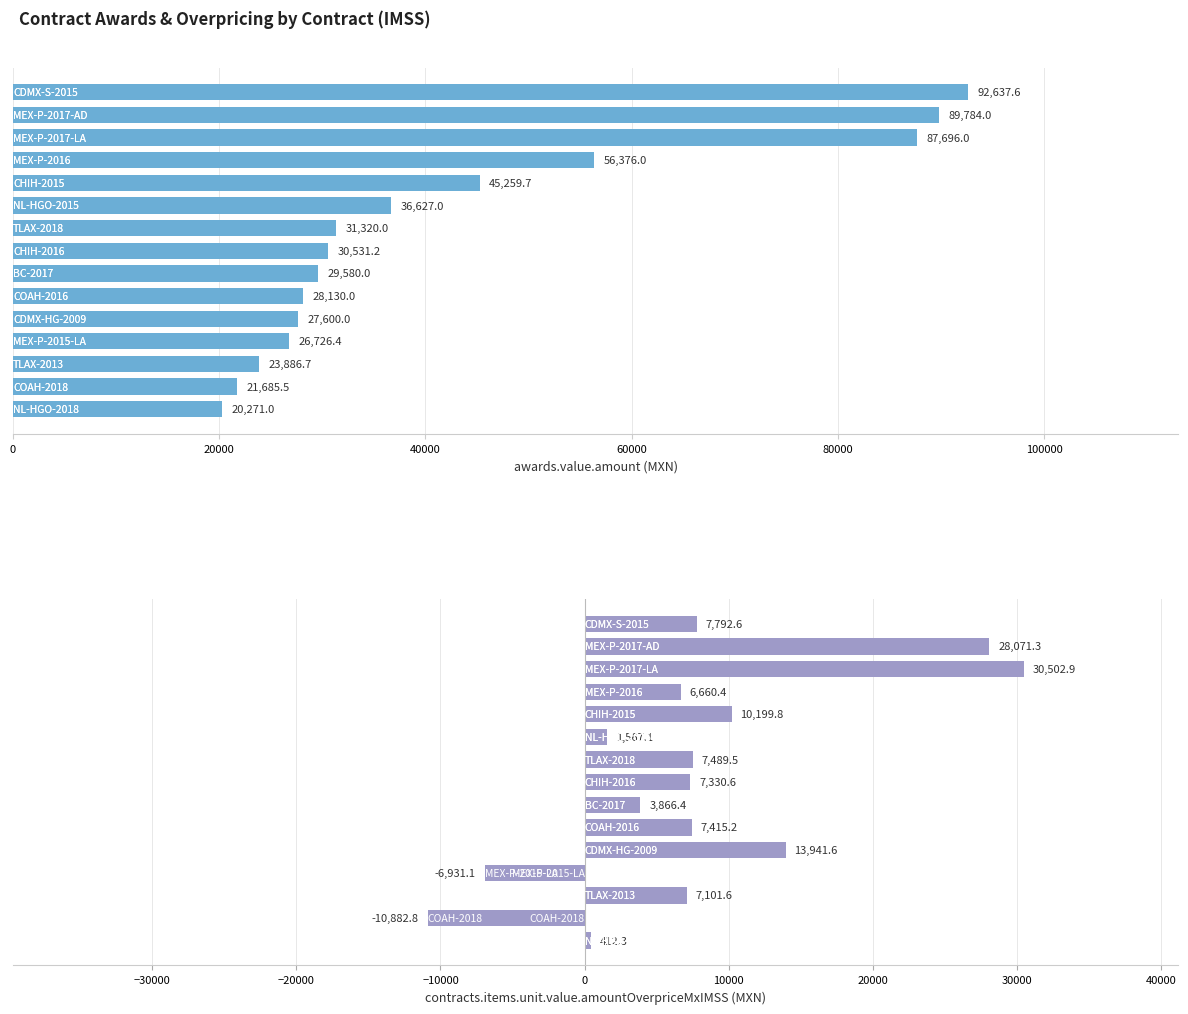

Which has a higher value, 20000 or 40000?

20000